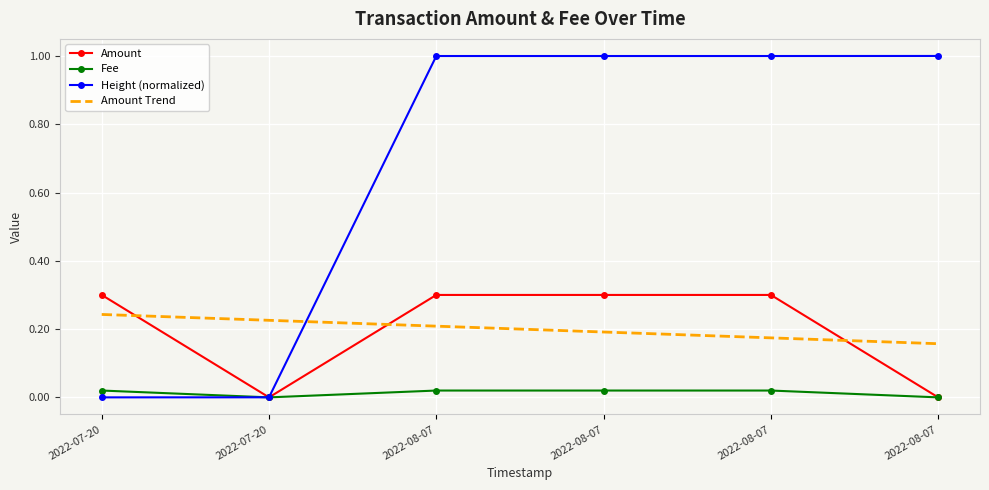

What are all the series names shown in the legend?

Amount, Fee, Height (normalized), Amount Trend